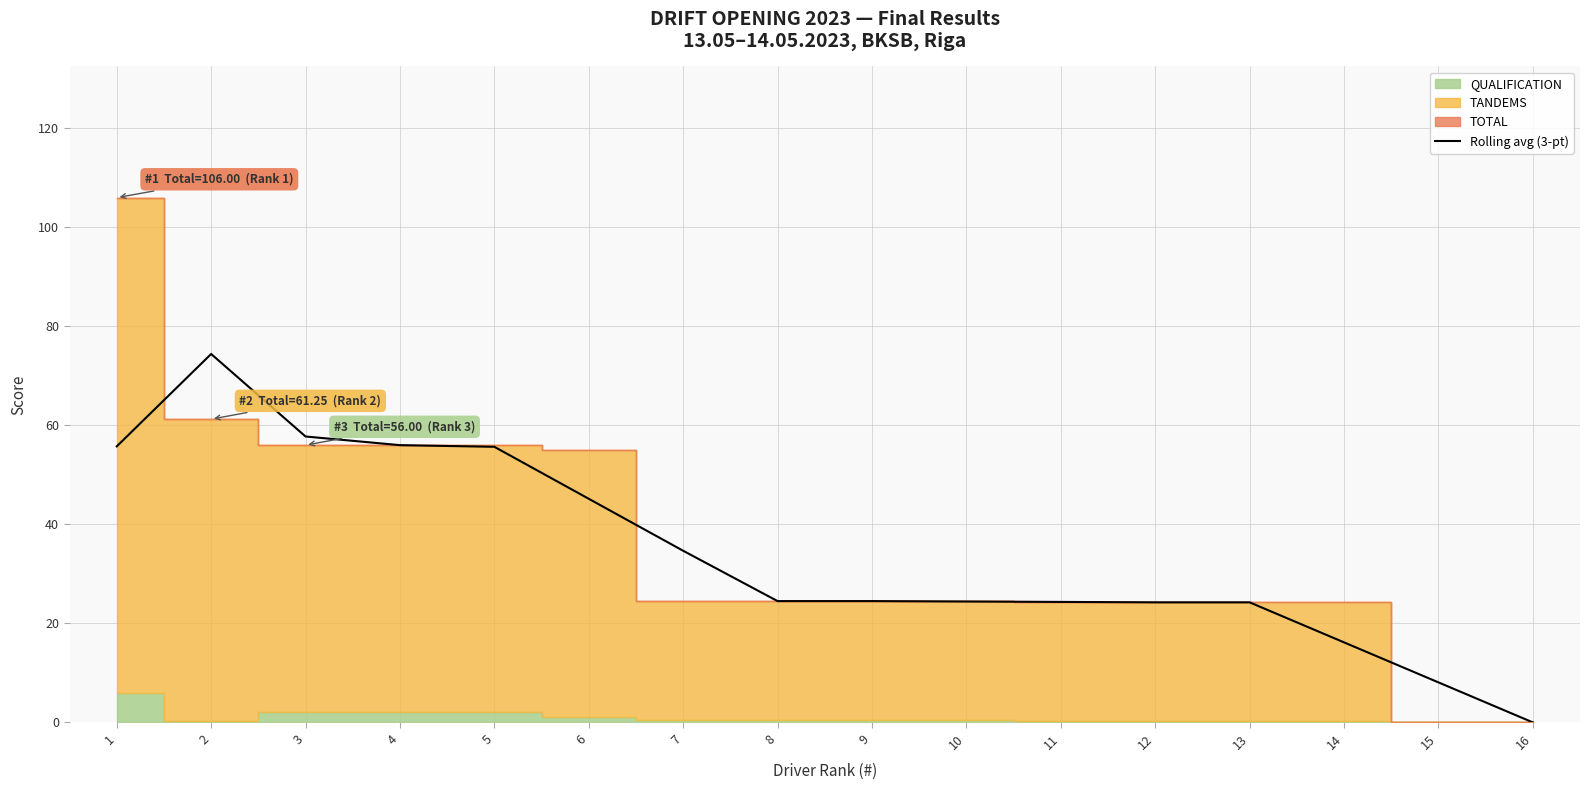

How many values are above zero?

15